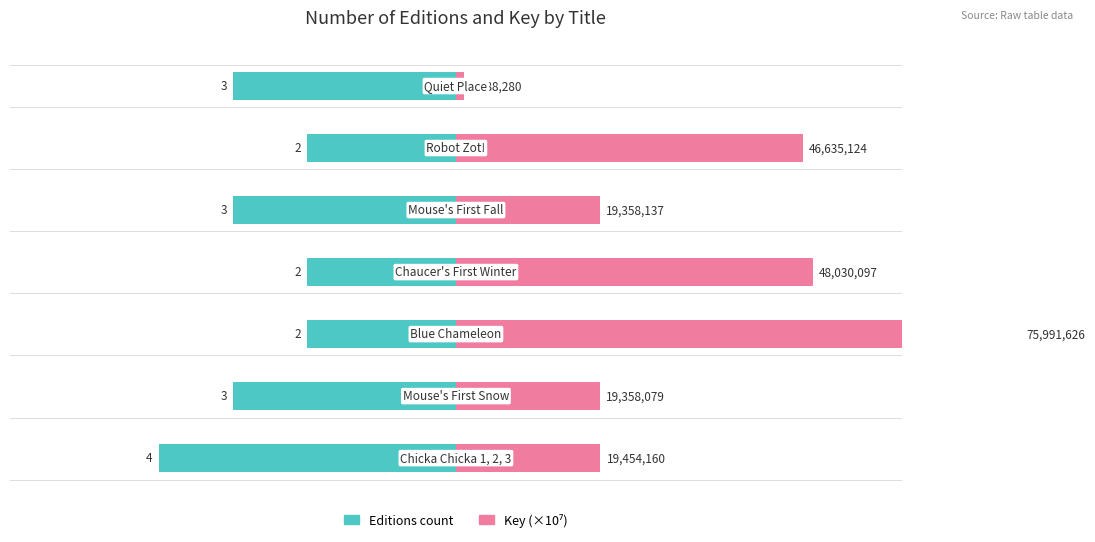

Reading left to right, list all the values displayed in this chart.

Editions count: -4.0	-3.0	-2.0	-2.0	-3.0	-2.0	-3.0
Key (×10⁷): 1.9	1.9	7.6	4.8	1.9	4.7	0.1